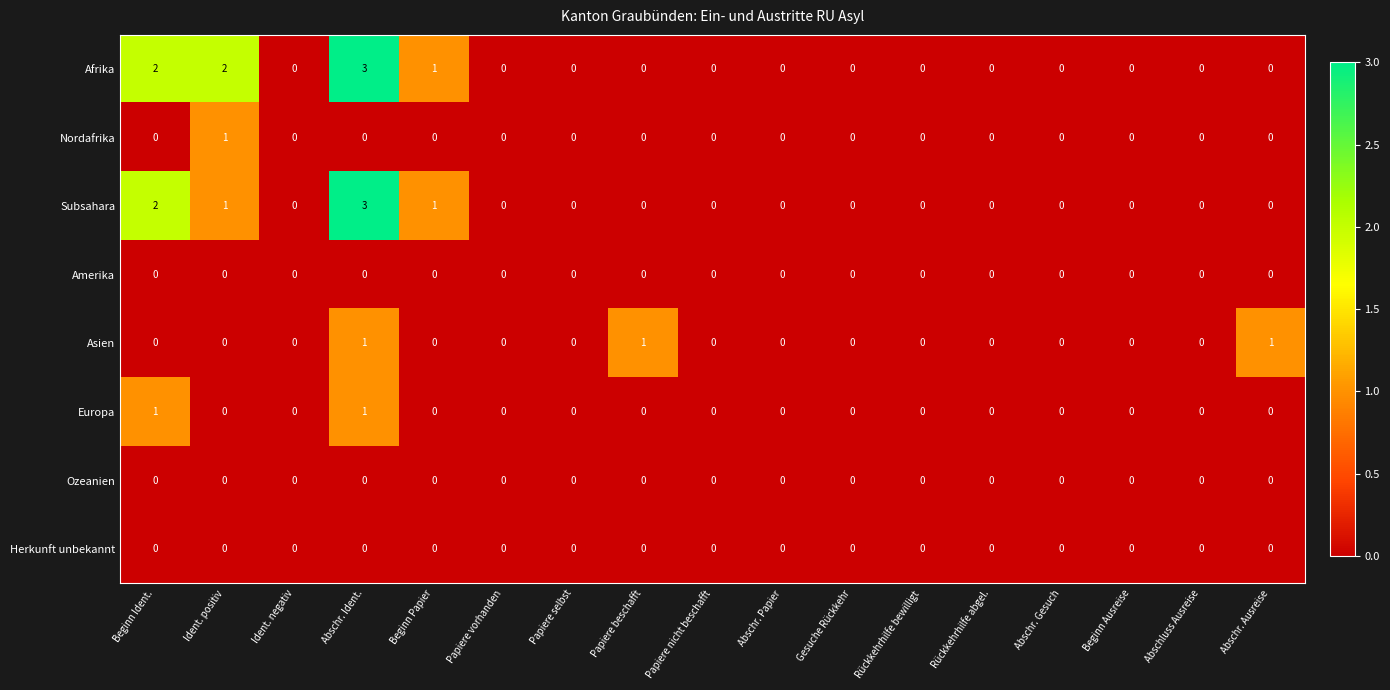

What is the greatest value displayed?

3